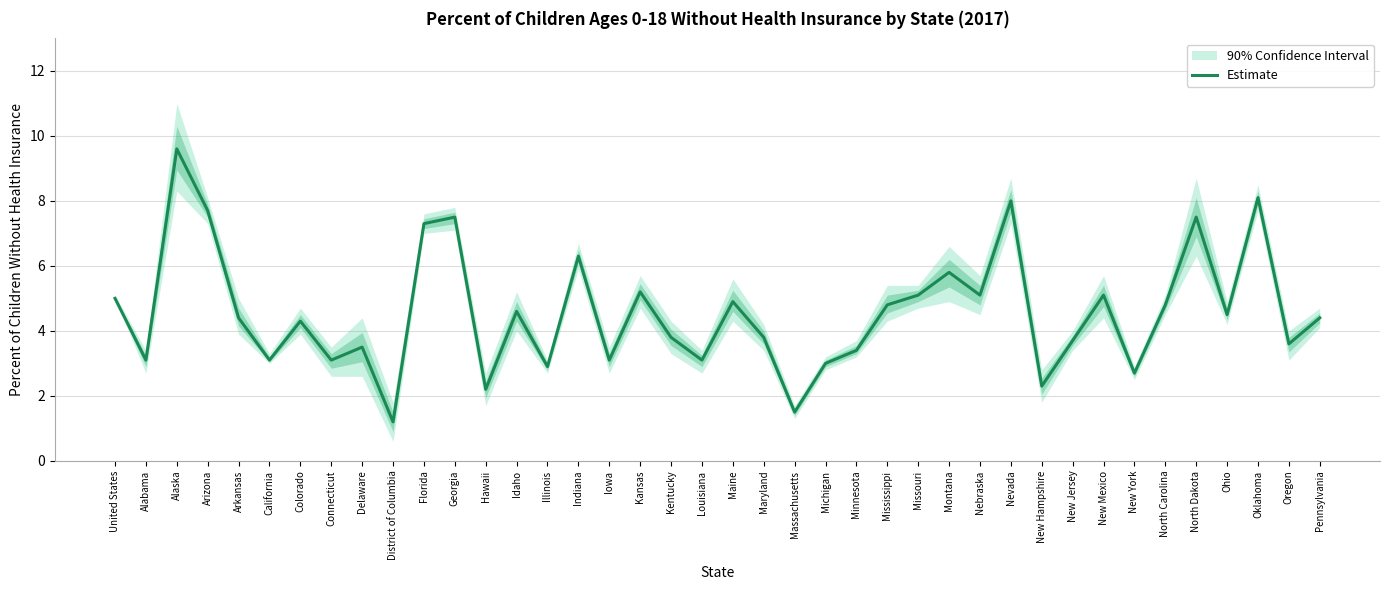

Is it true that the value at Minnesota is 3.4?

True